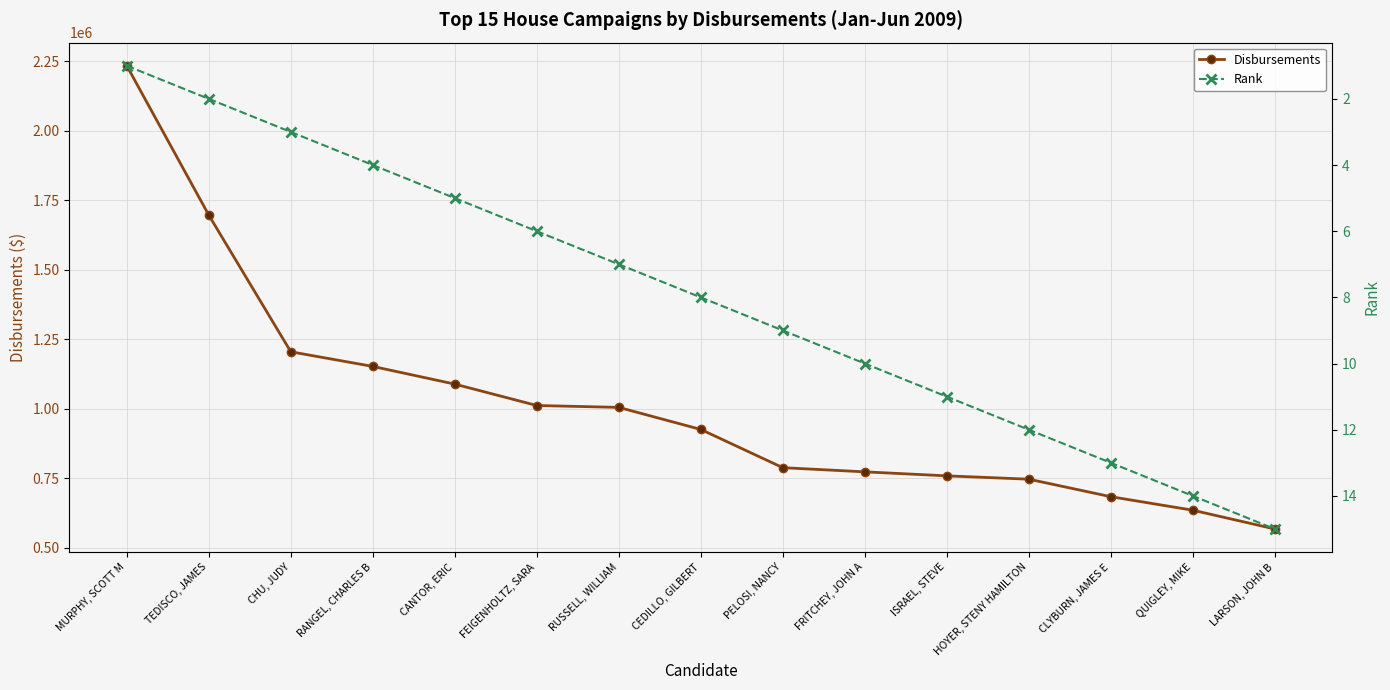

True or false: Rank and Disbursements intersect in this chart.

False